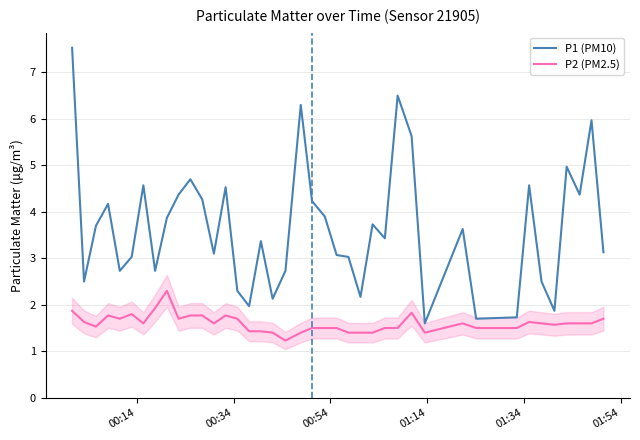

What is the minimum value shown in the chart?

1.2